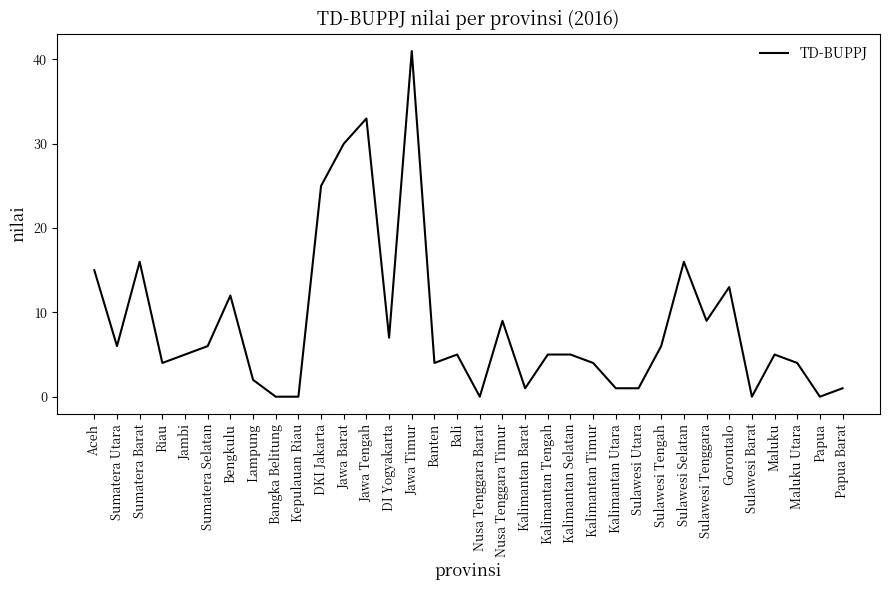

What position from the left is Jawa Tengah?

13